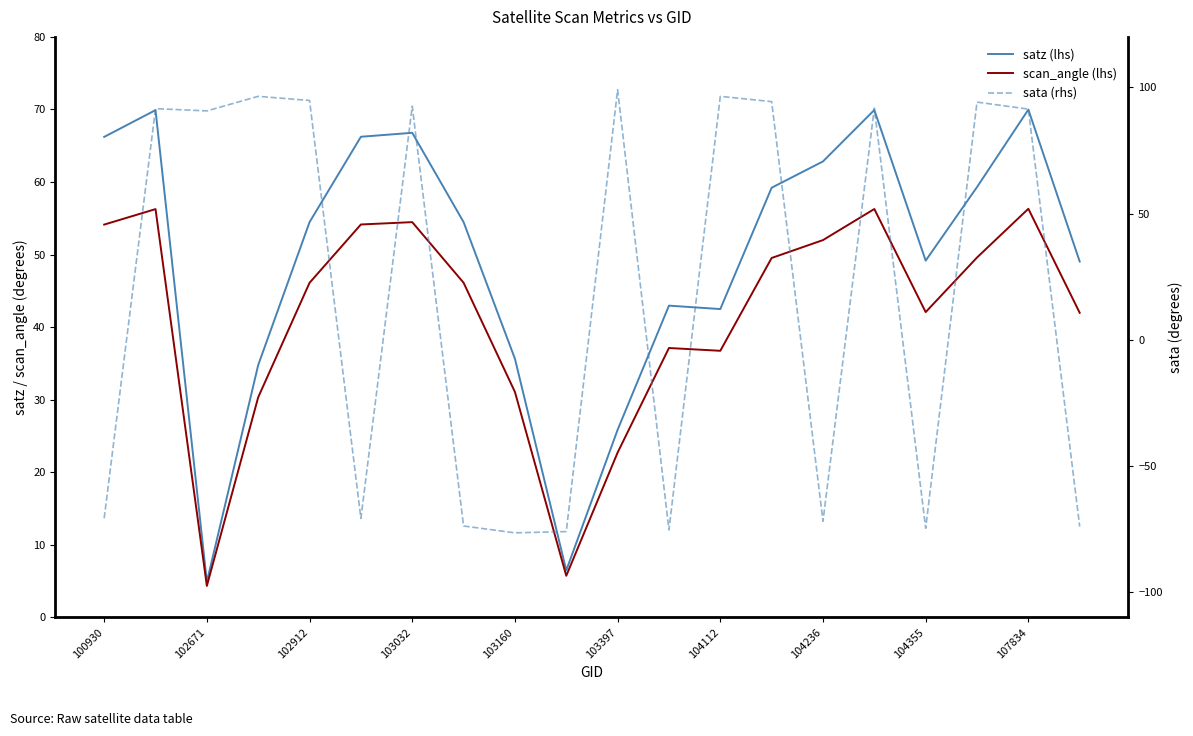

Reading left to right, extract all data points from this chart.

satz (lhs): 66.2	69.9	4.9	34.8	54.5	66.2	66.8	54.5	35.6	6.5	25.9	43.0	42.5	59.2	62.8	69.9	49.2	59.3	70.0	49.0
scan_angle (lhs): 54.1	56.3	4.3	30.3	46.1	54.1	54.5	46.1	31.1	5.7	22.7	37.1	36.7	49.5	52.0	56.3	42.1	49.6	56.3	42.0
sata (rhs): -70.7	91.6	90.7	96.4	94.8	-70.8	92.6	-73.8	-76.5	-76.0	99.1	-75.4	96.4	94.4	-71.9	91.8	-74.7	94.2	91.4	-74.0